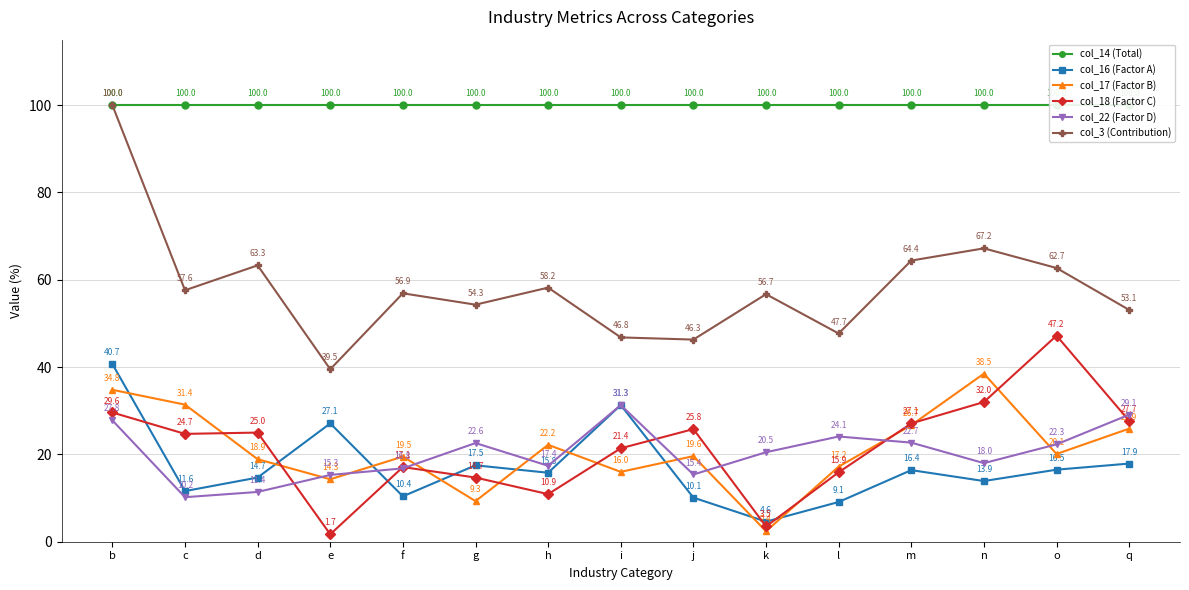

What position from the right is h?

9